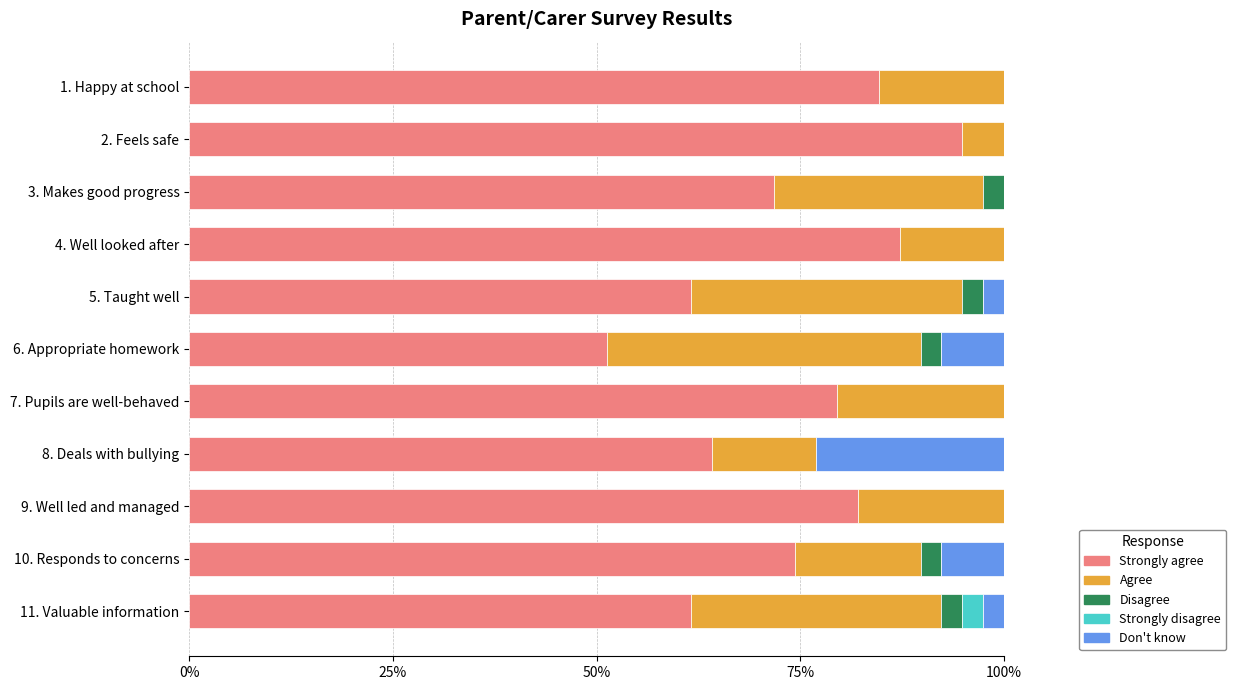

What is the sum of all Strongly agree values?

812.8